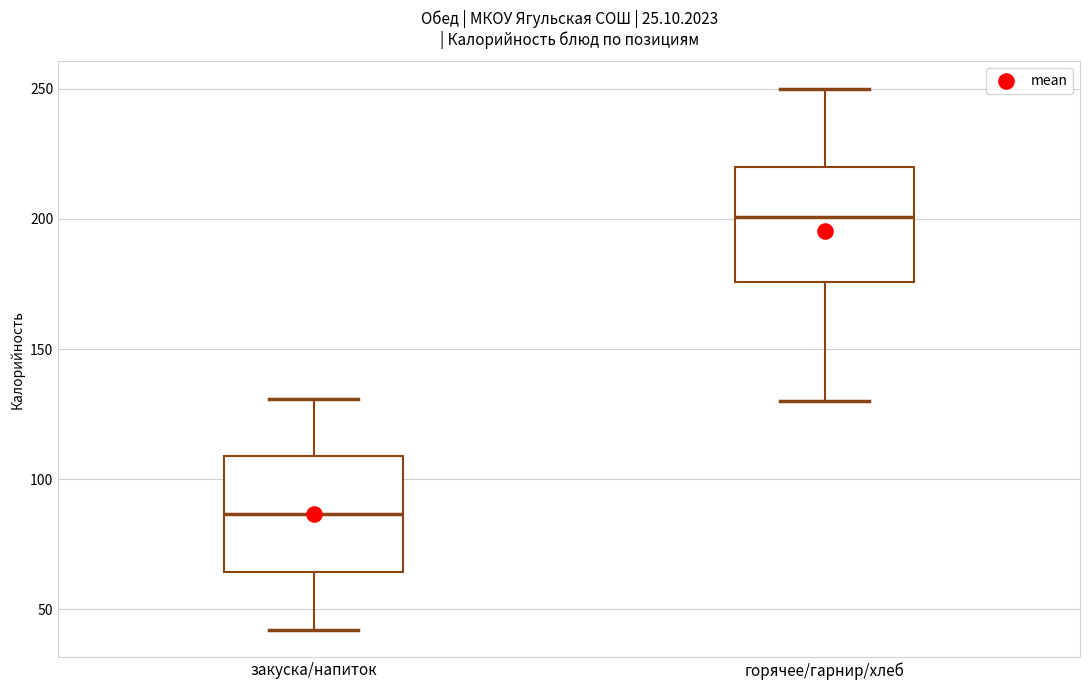

Where does the upper whisker of the box for горячее/гарнир/хлеб end on the y-axis? The values are not printed on the chart, so give them approximately, as read against the axis.

250